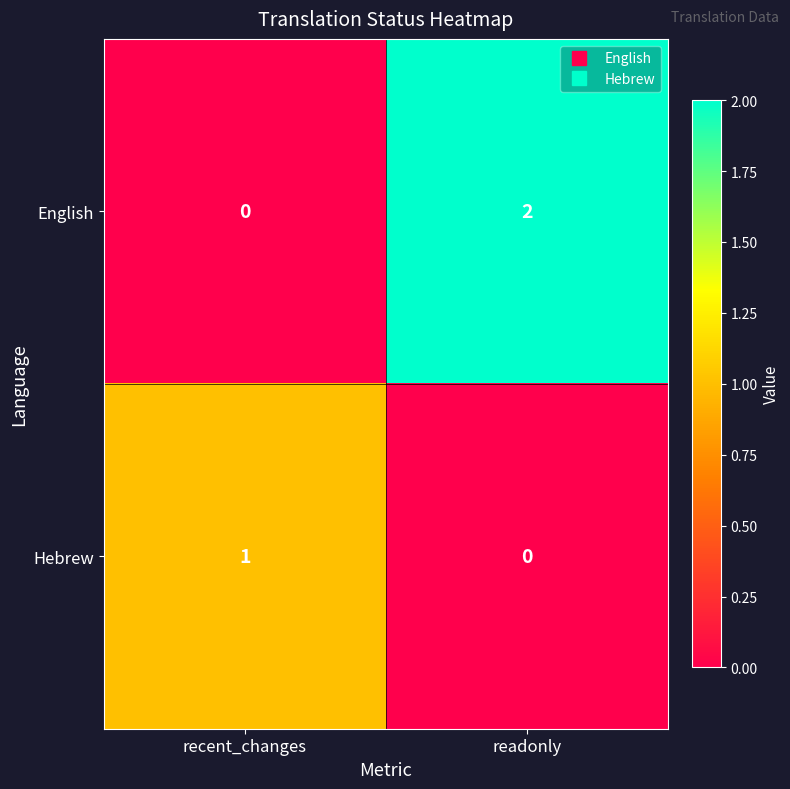

Count the number of data series in this chart.

2